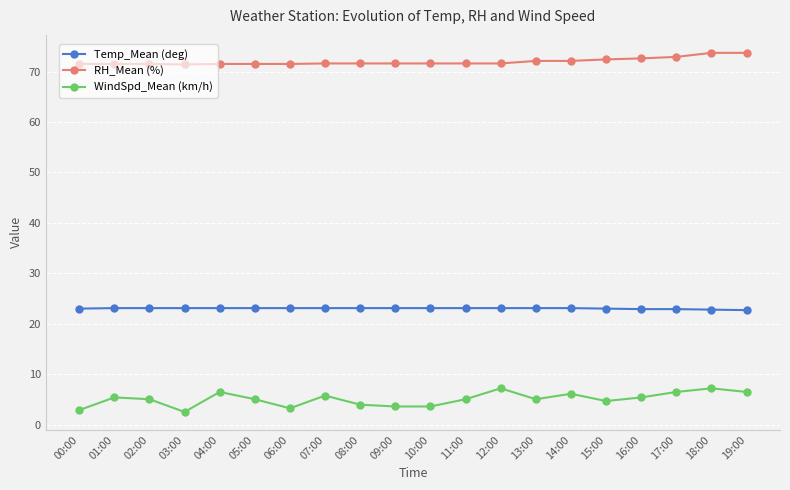

What is the difference between the second highest and second lowest values in the RH_Mean (%) series?

2.2